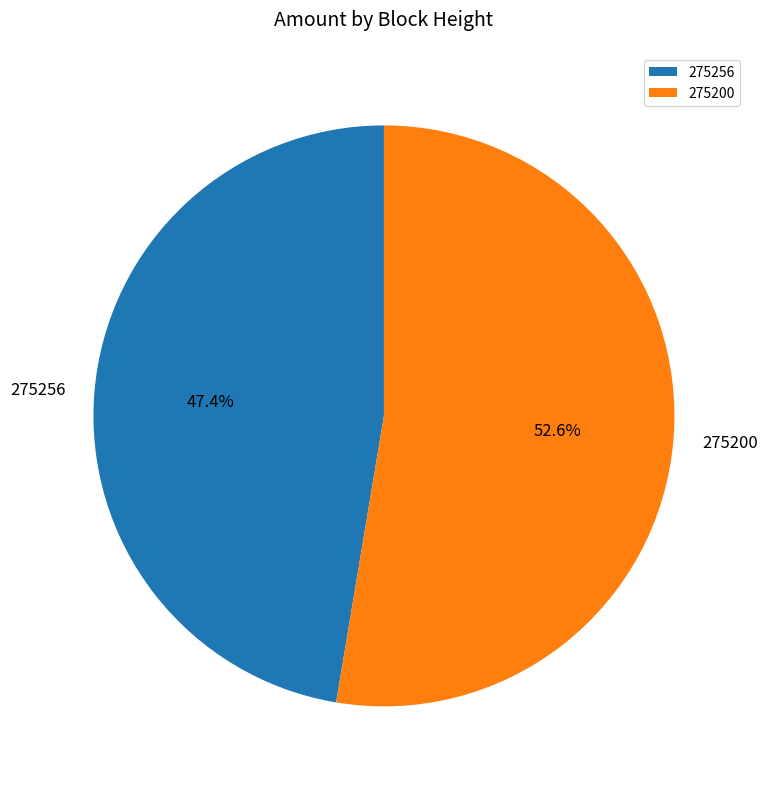

How many slices are in this pie chart?

2